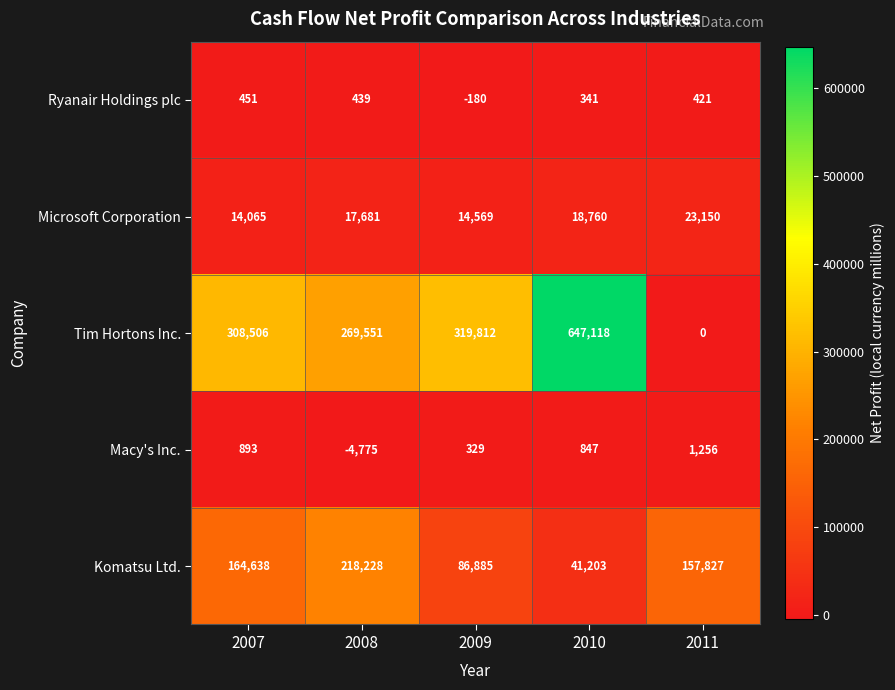

At how many categories does at least one series exceed 520828?

1